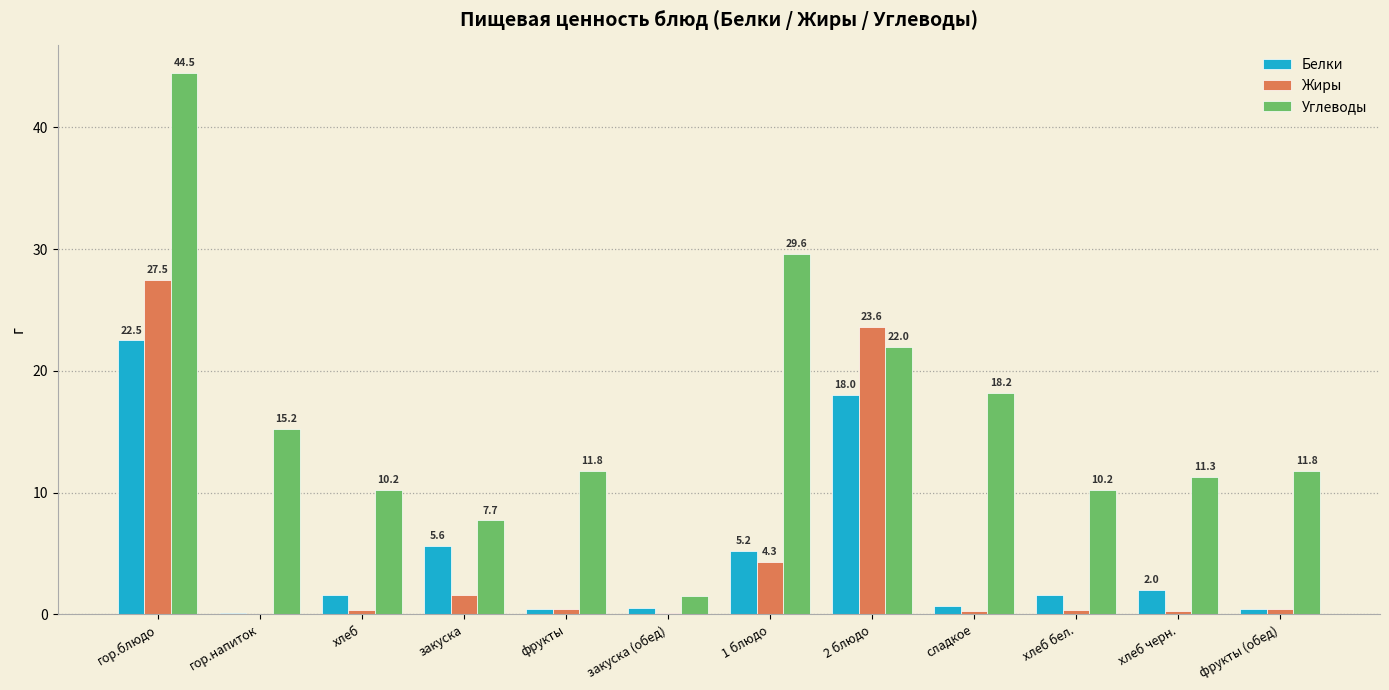

Between 1 блюдо and 2 блюдо, which series saw the biggest shift?

Жиры